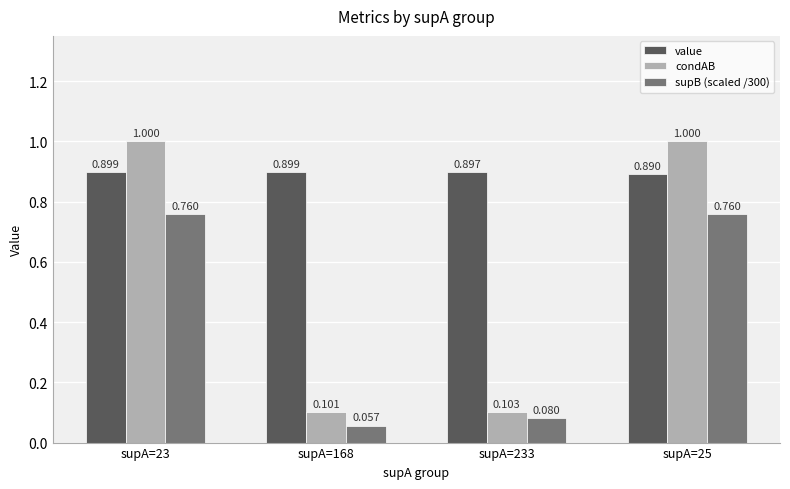

Count the value values in the range 0 to 1.

4